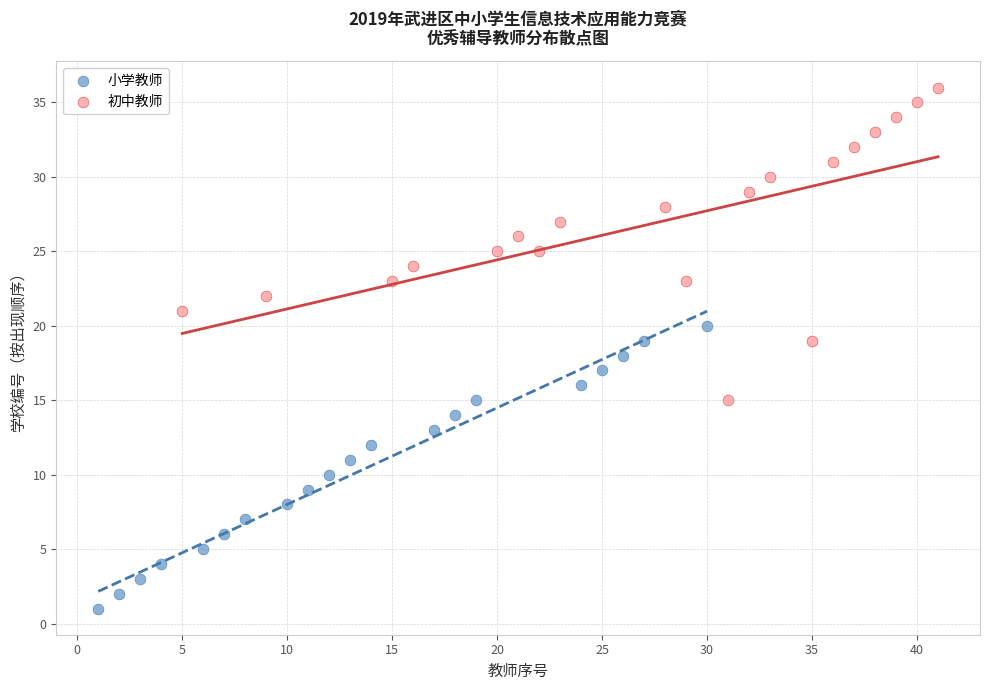

Which series reaches the minimum Y coordinate?

小学教师